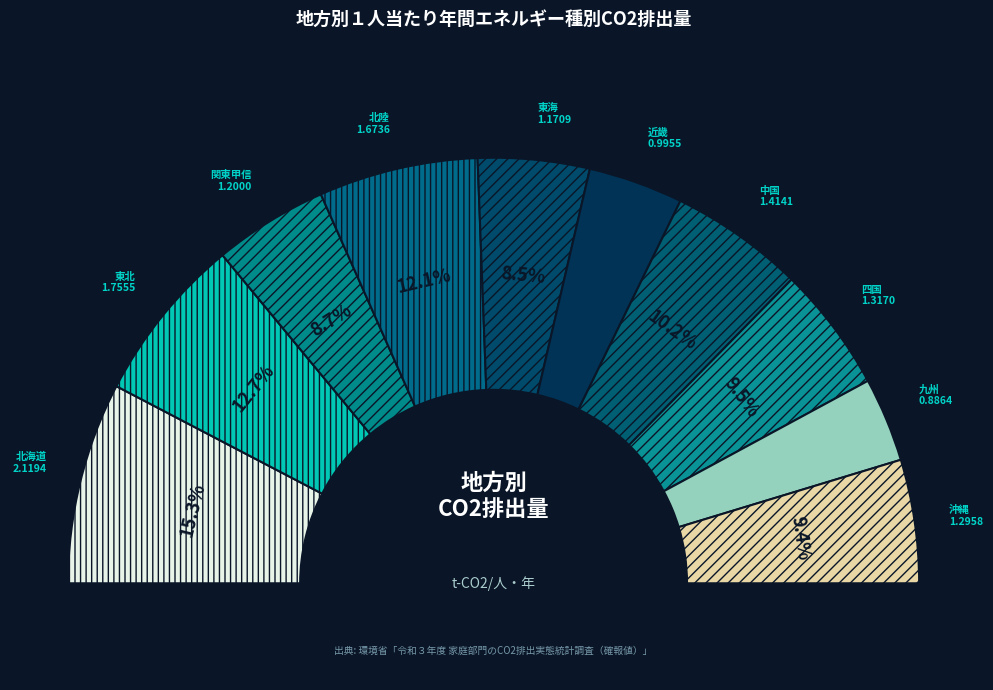

Count the number of slices in the pie.

10